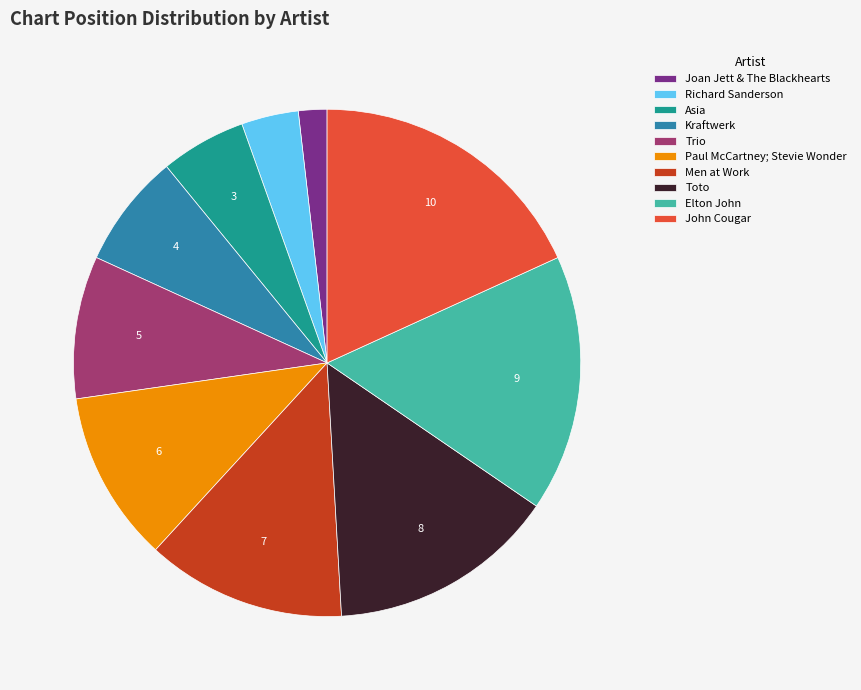

Combined, do Toto and Elton John account for over 50%?

No